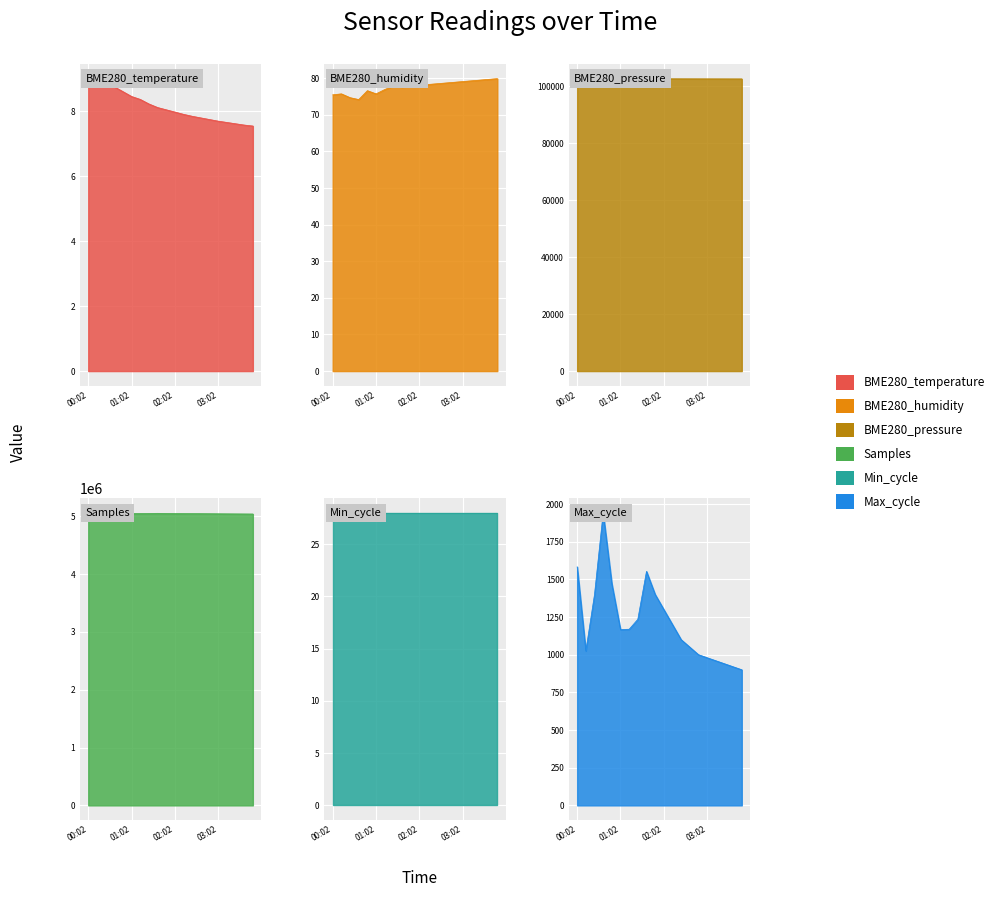

Read the Samples value at 03:26.

5040000.0